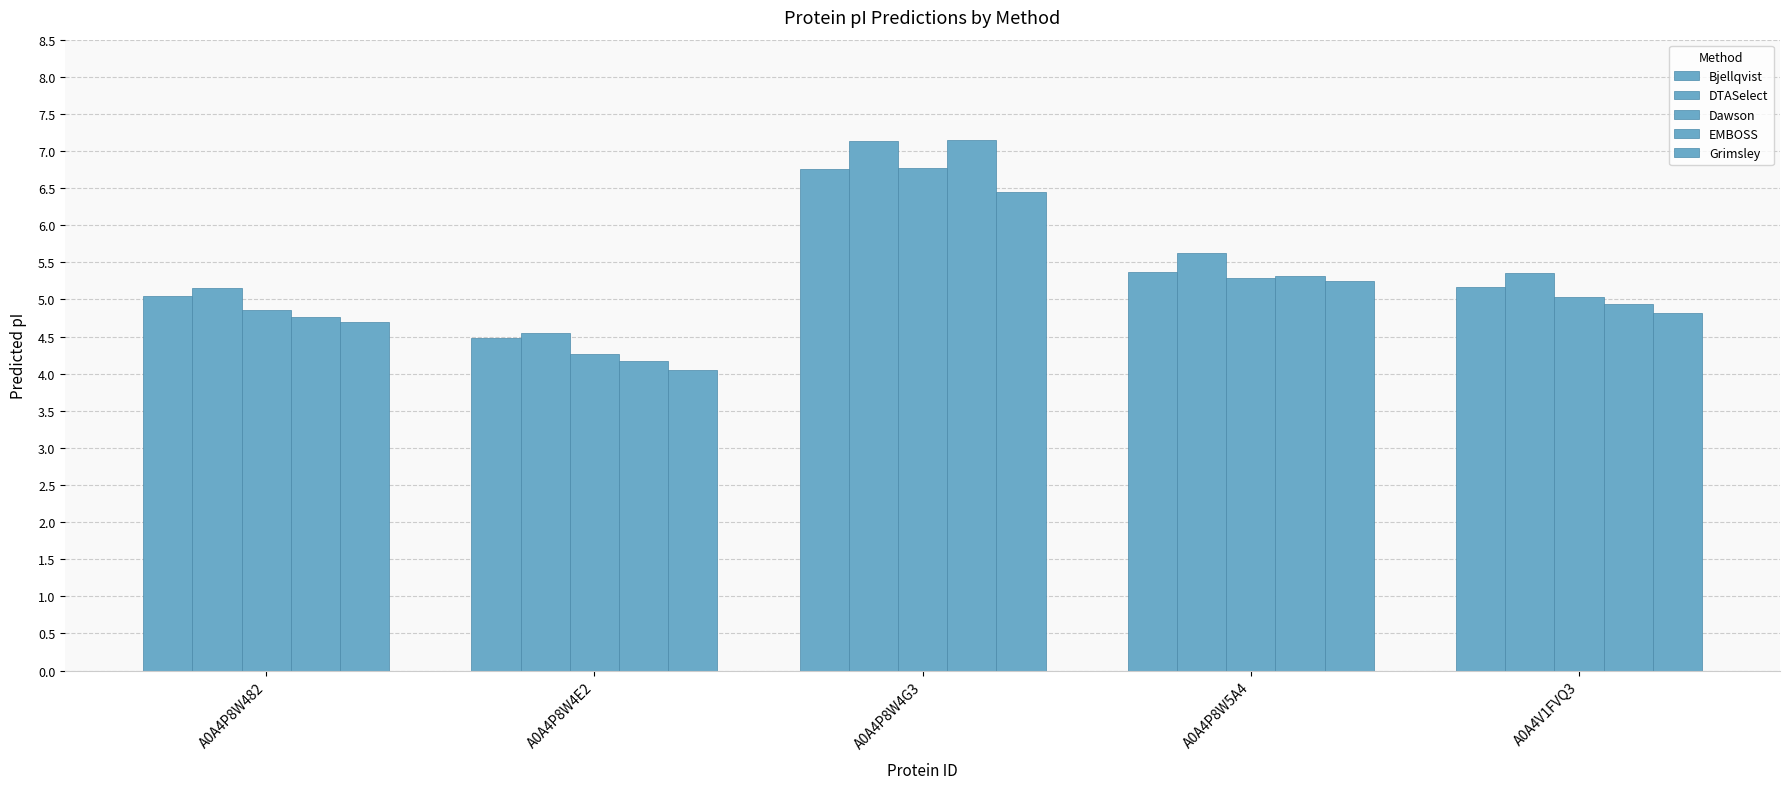

Rank the categories by Grimsley value from lowest to highest.

A0A4P8W4E2, A0A4P8W482, A0A4V1FVQ3, A0A4P8W5A4, A0A4P8W4G3